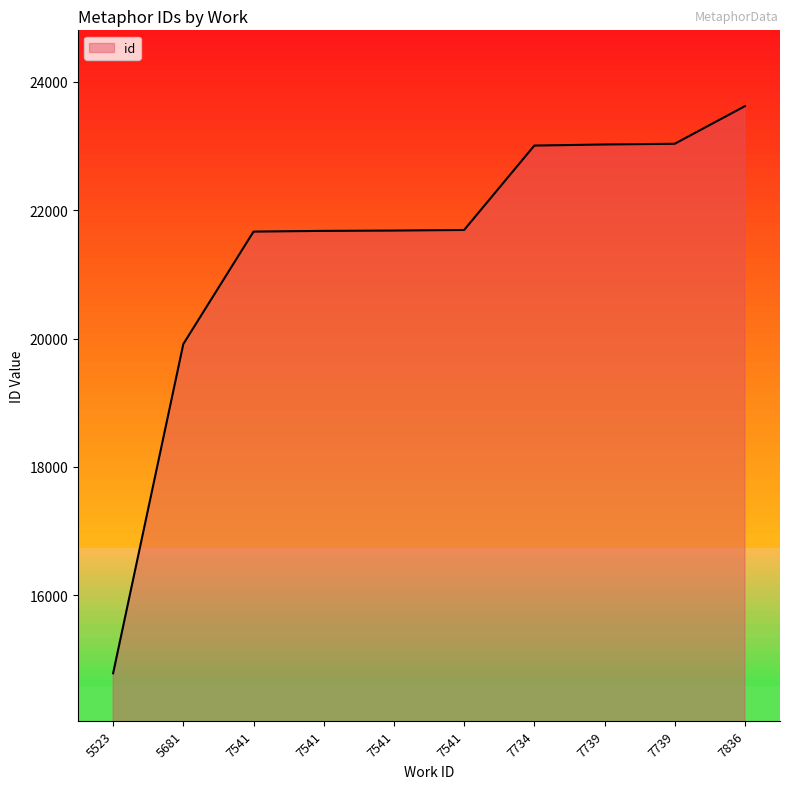

Rank the categories by value from highest to lowest.

7836, 7739, 7739, 7734, 7541, 7541, 7541, 7541, 5681, 5523